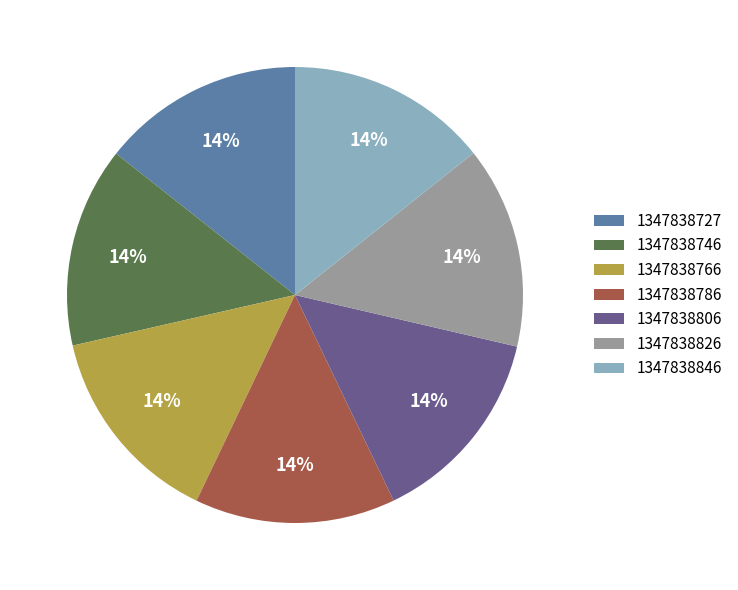

What is the ratio of the value at 1347838846 to the value at 1347838826?

1.0